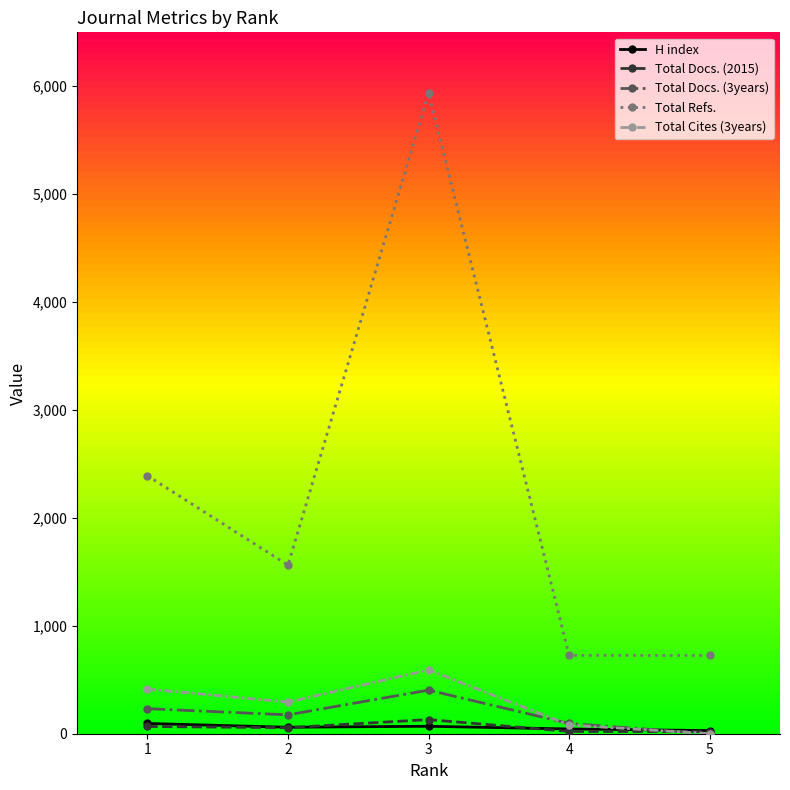

True or false: Total Refs. and Total Cites (3years) intersect in this chart.

False